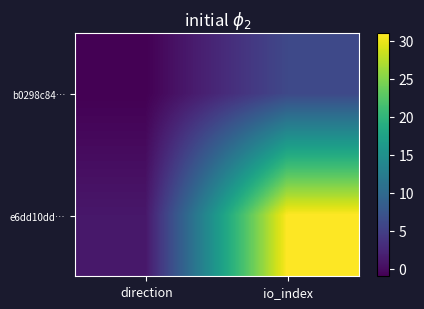

What is the greatest value displayed?

31